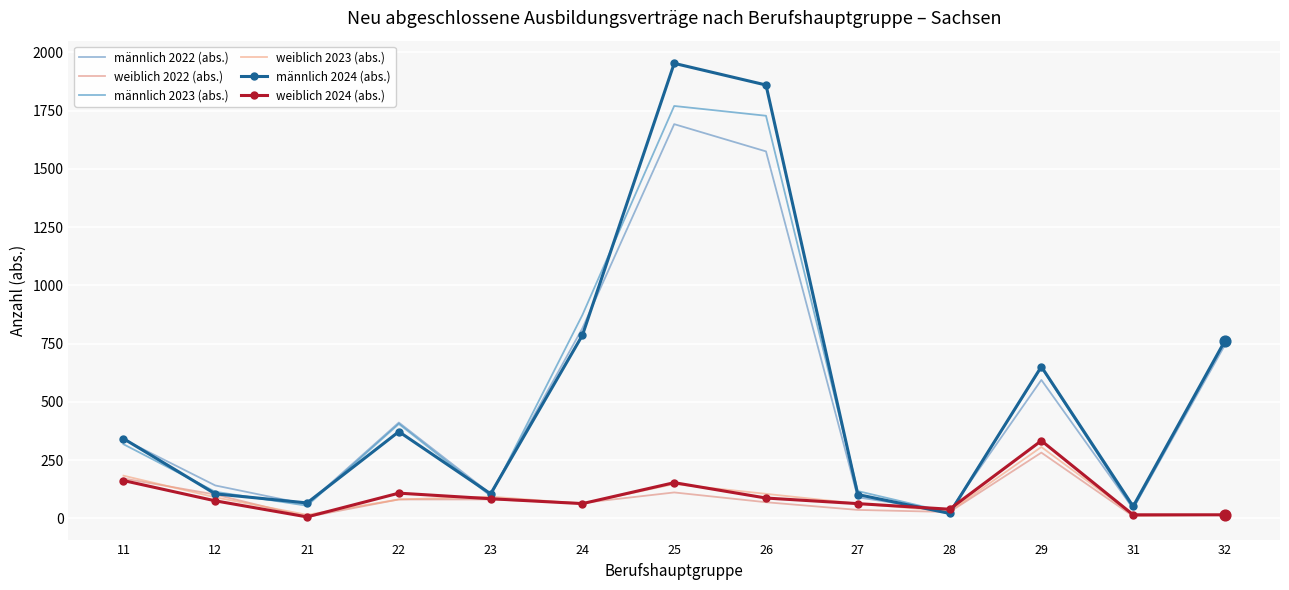

What is the total value across all series at 29?

2814